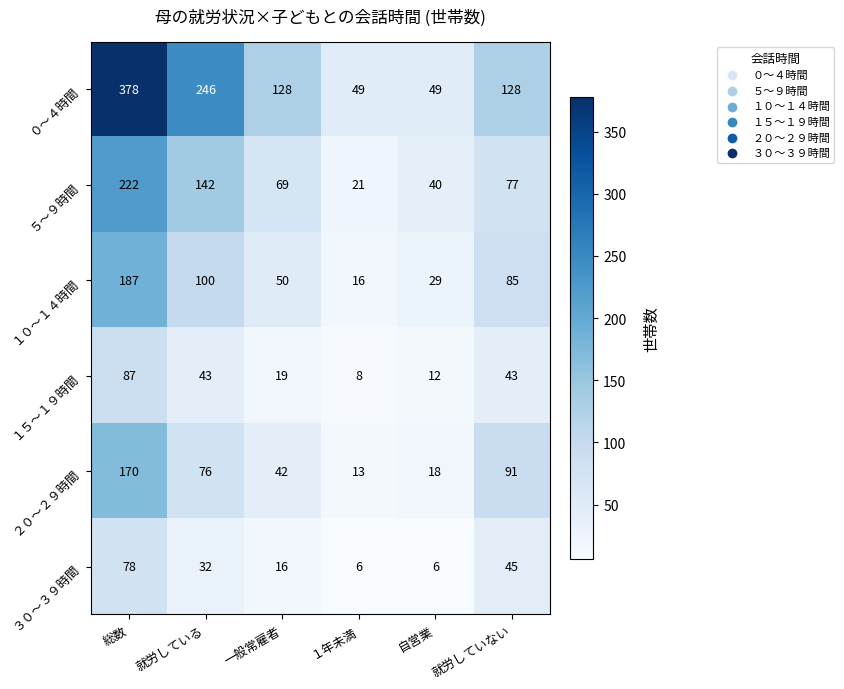

Where does the １５～１９時間 series first go above 43?

総数